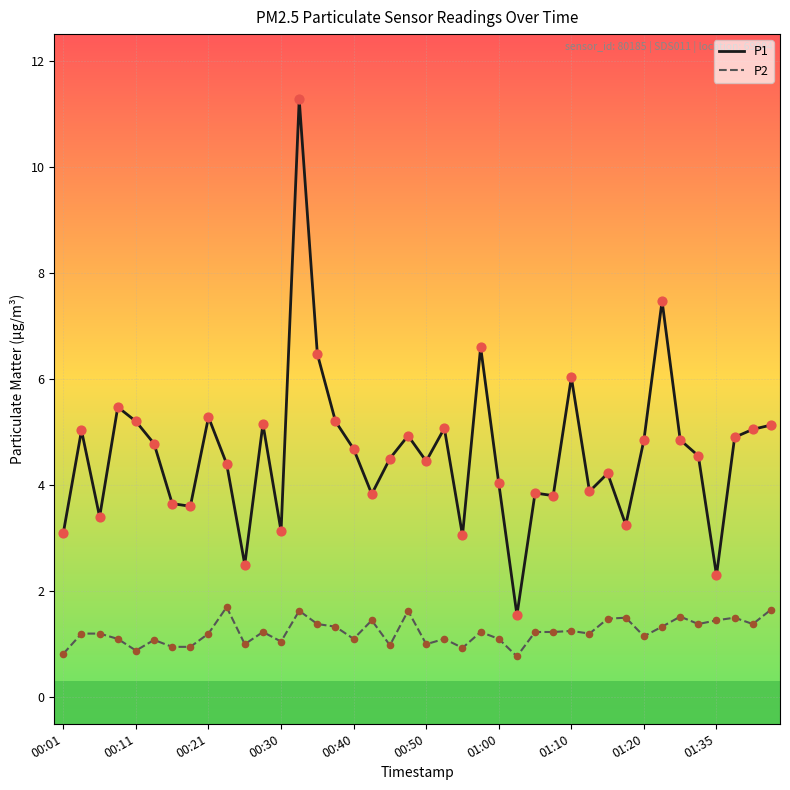

Which series has the largest total across all categories?

P1